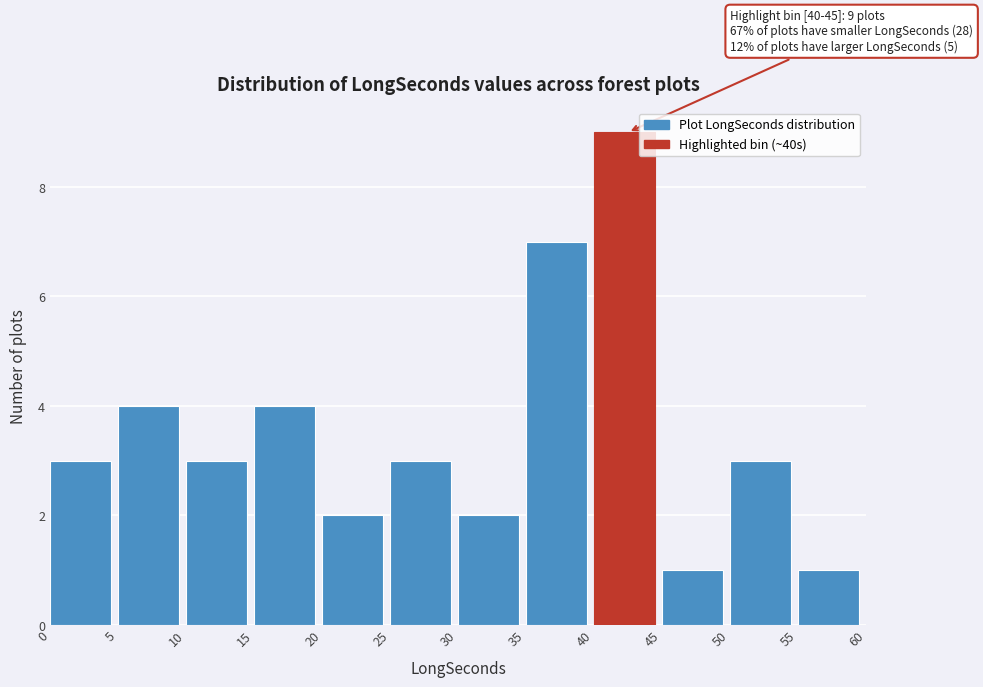

Over which range of the x-axis is the bar tallest?

40 to 45